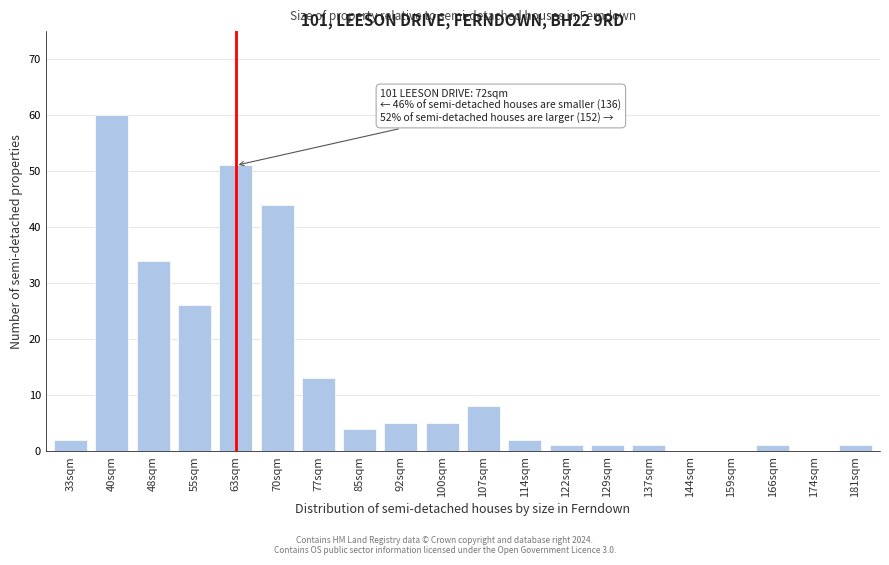

Reading right to left, transcribe all the data shown in this chart.

181sqm=1	174sqm=0	166sqm=1	159sqm=0	144sqm=0	137sqm=1	129sqm=1	122sqm=1	114sqm=2	107sqm=8	100sqm=5	92sqm=5	85sqm=4	77sqm=13	70sqm=44	63sqm=51	55sqm=26	48sqm=34	40sqm=60	33sqm=2